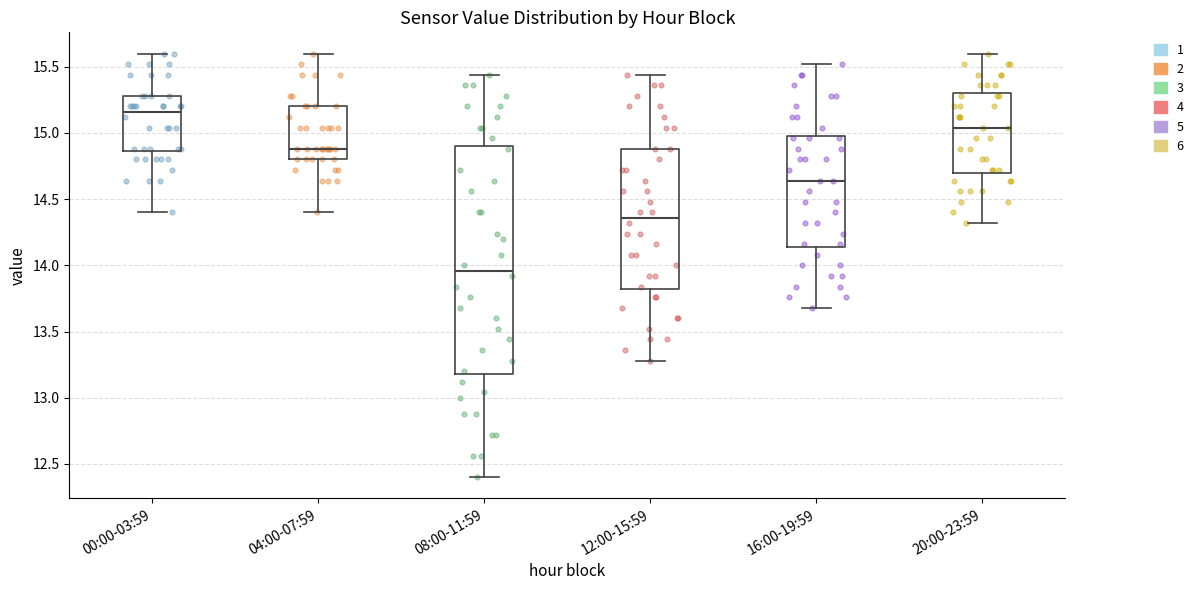

Which box has the lowest median line?

08:00-11:59